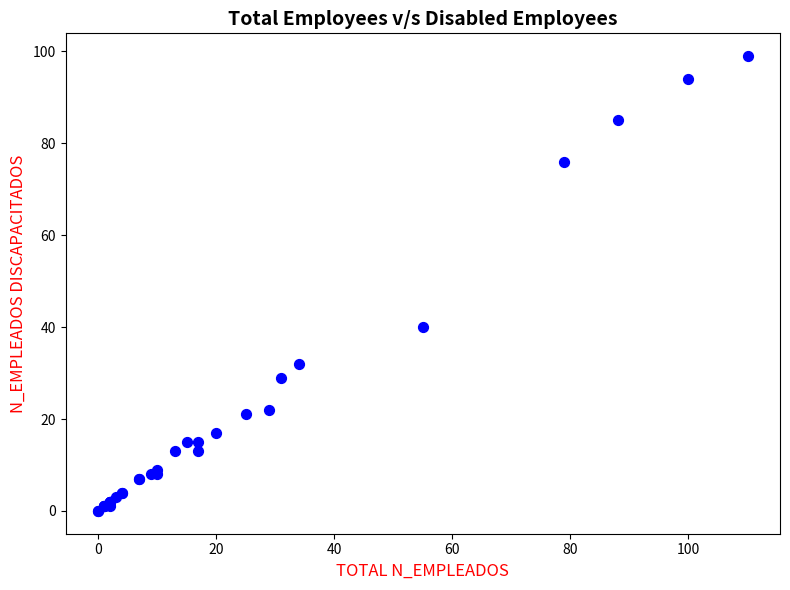

What Y value in the scatter plot is closest to 49?

40